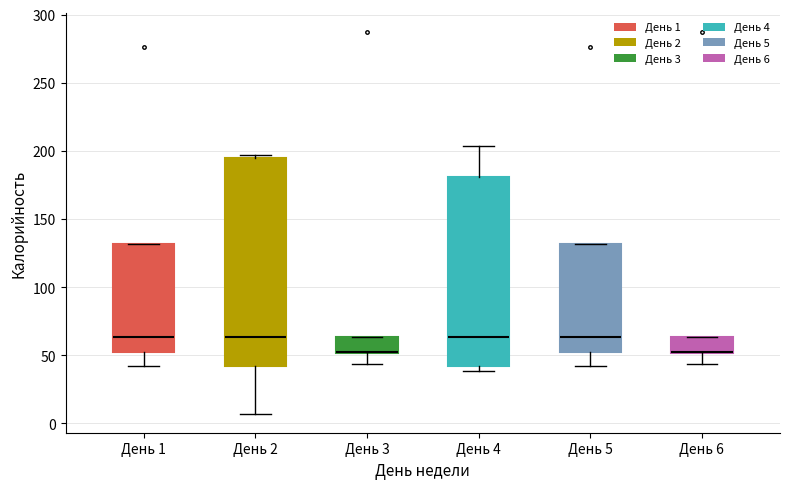

Which box is the tallest, from its lower edge to its upper edge?

День 2